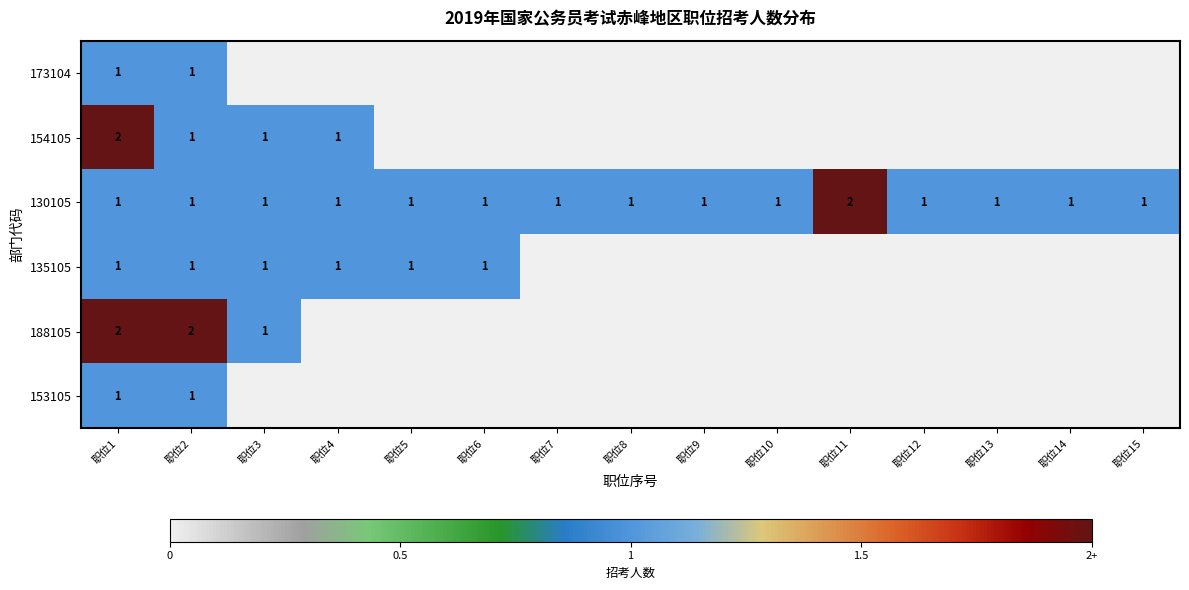

Which category has the highest value in the 130105 series?

职位11